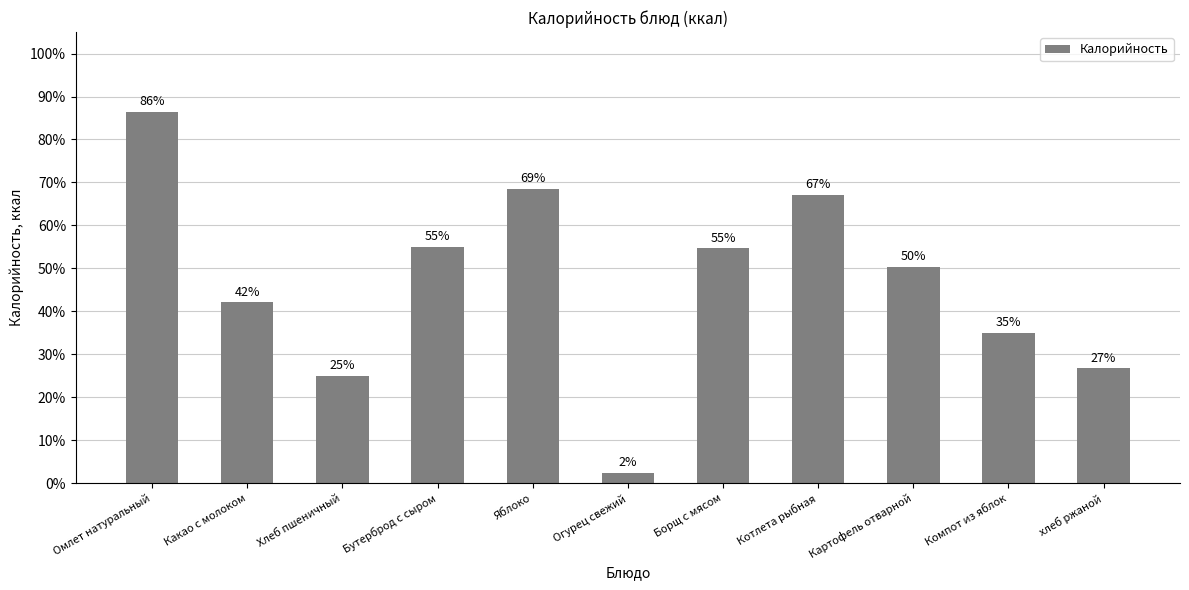

Which label corresponds to the largest value in the chart?

Омлет натуральный